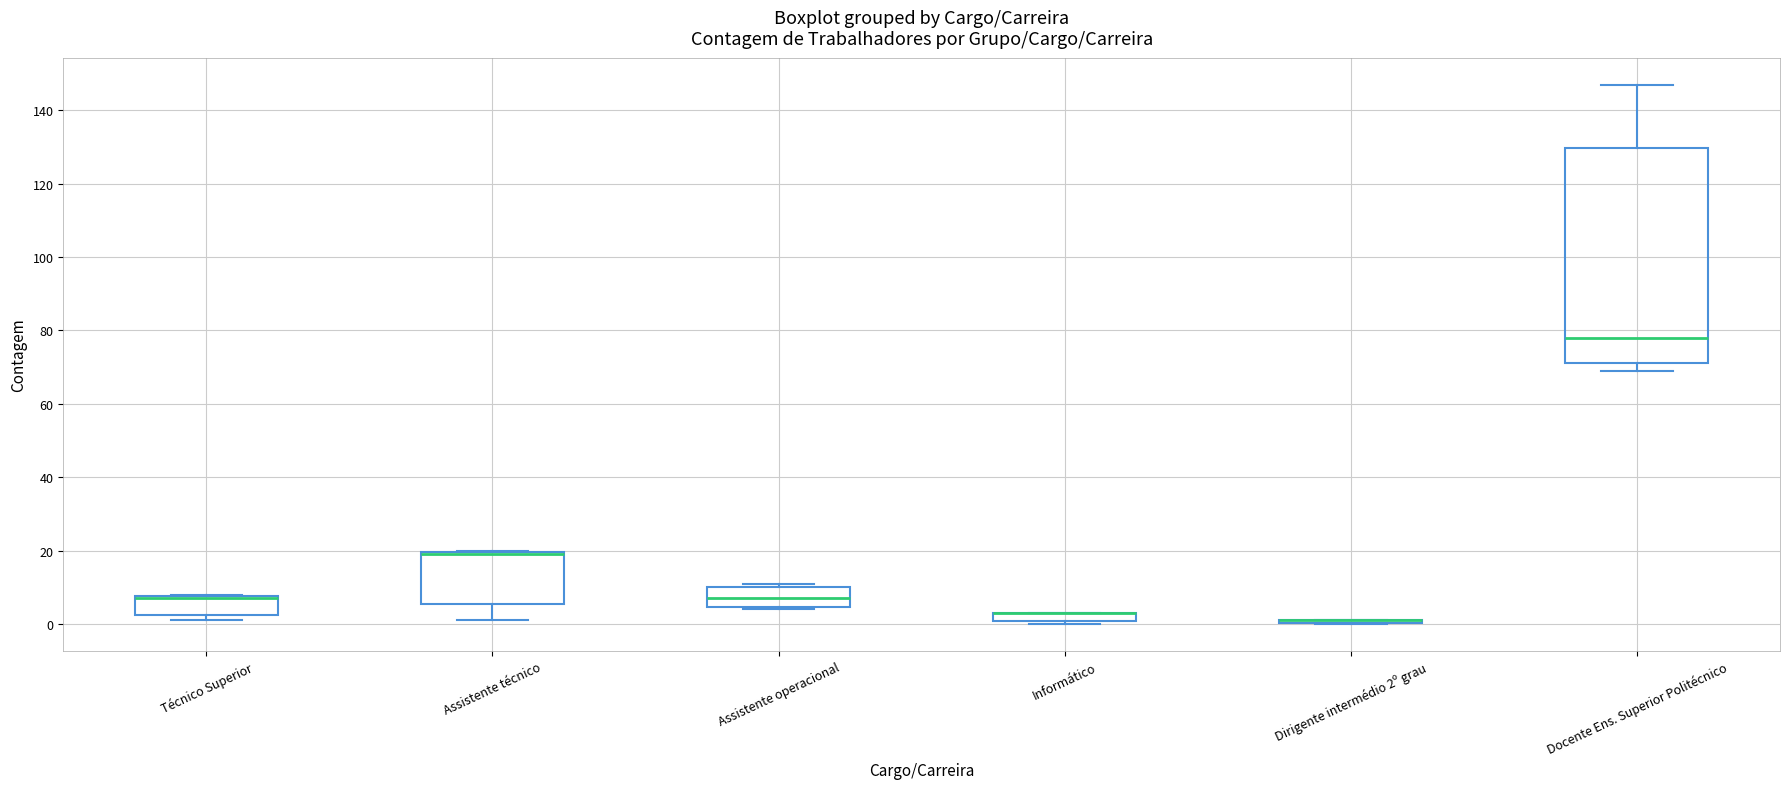

Which box is the tallest, from its lower edge to its upper edge?

Docente Ens. Superior Politécnico